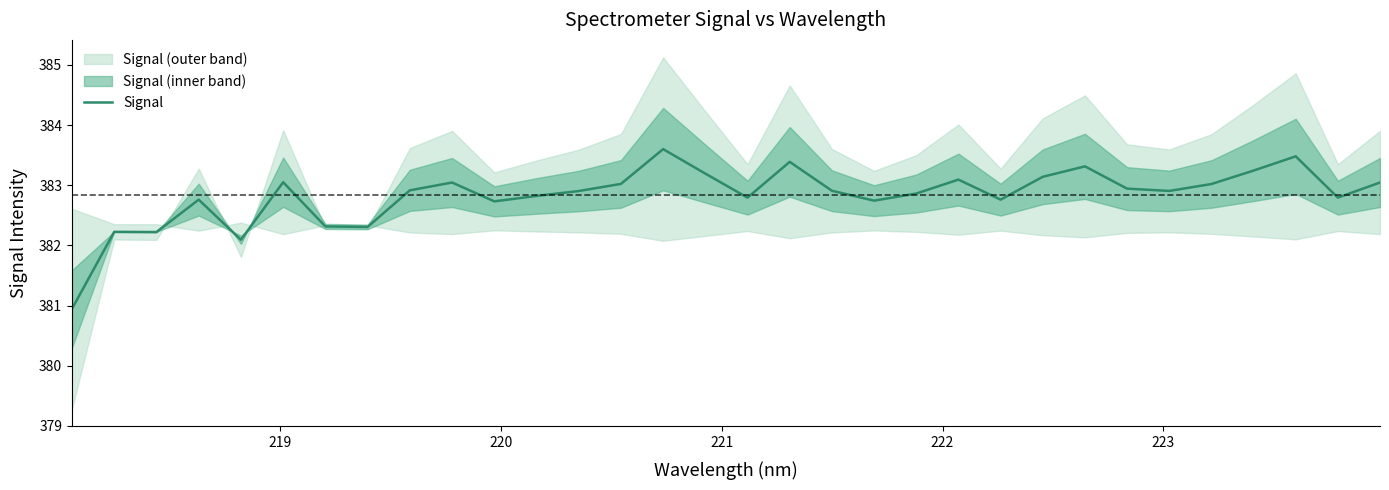

What is the maximum value for Signal?

383.6